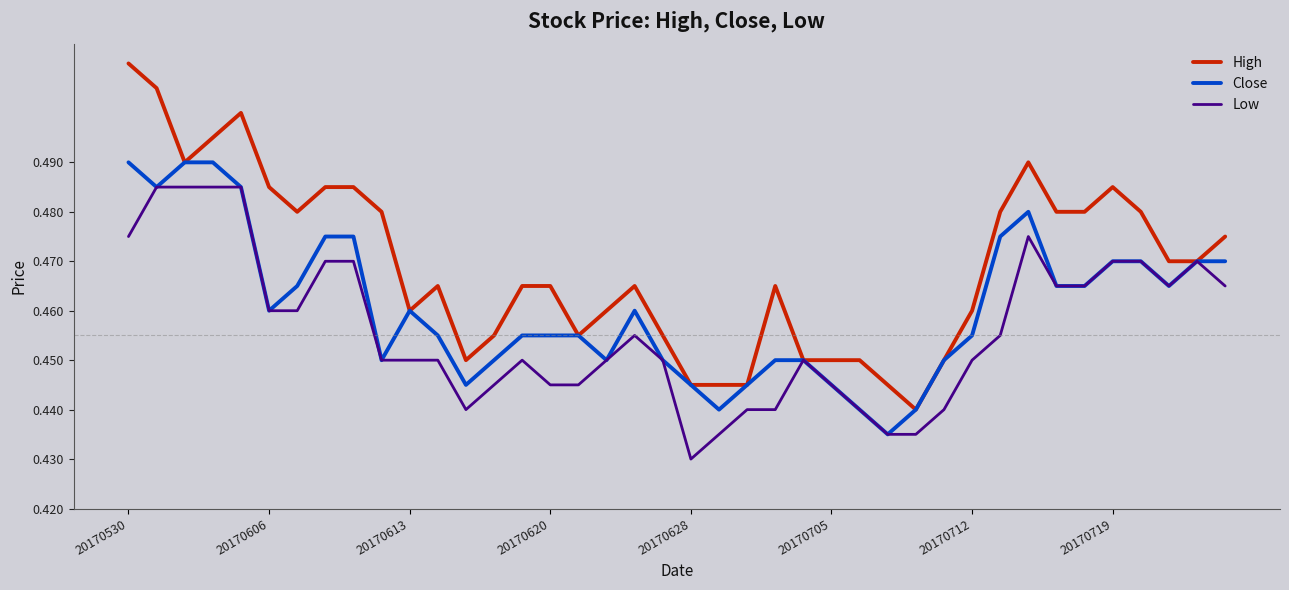

Which series has the largest range (max minus min)?

High